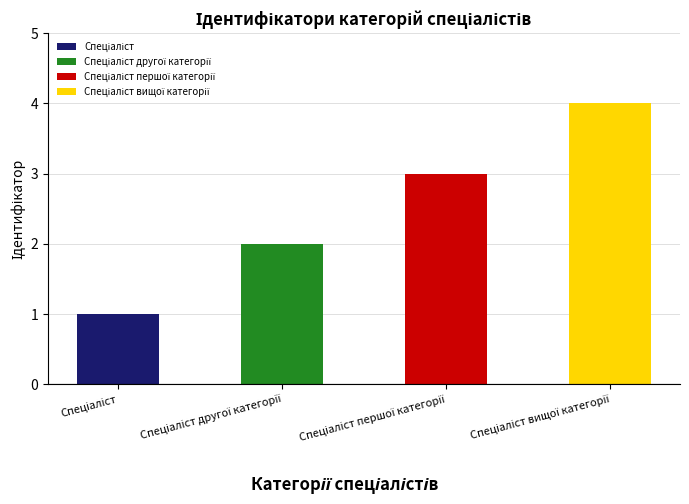

What is the sum of the values at Спеціаліст другої категорії and Спеціаліст першої категорії?

5